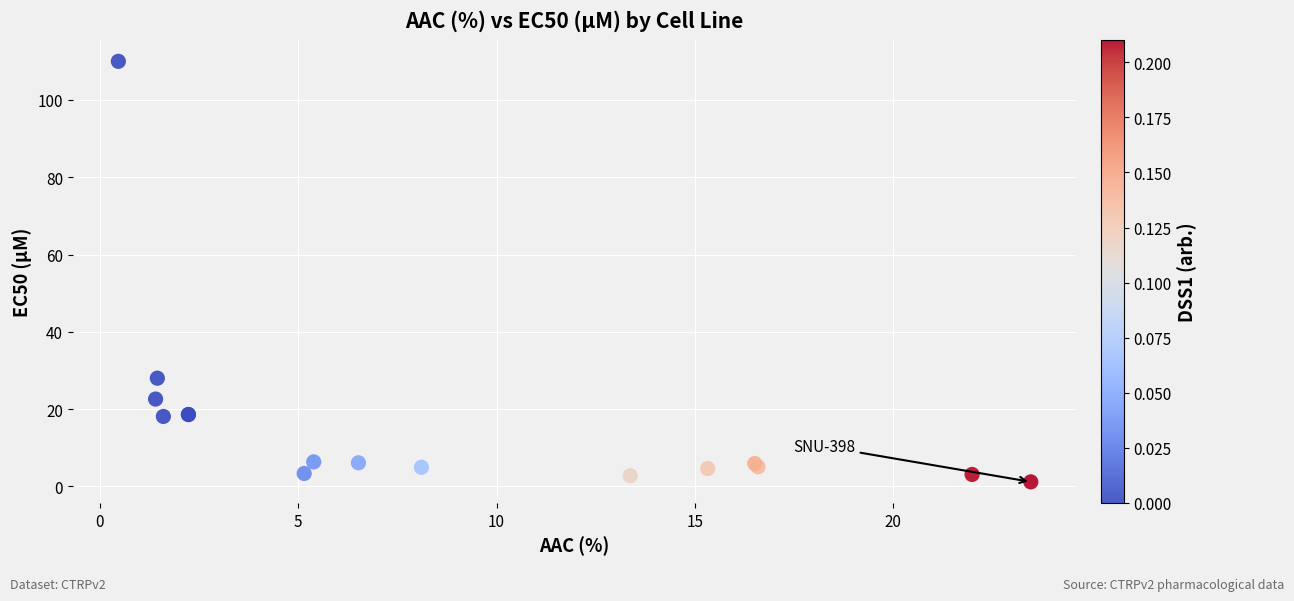

What Y value in the scatter plot is closest to 55?

28.0